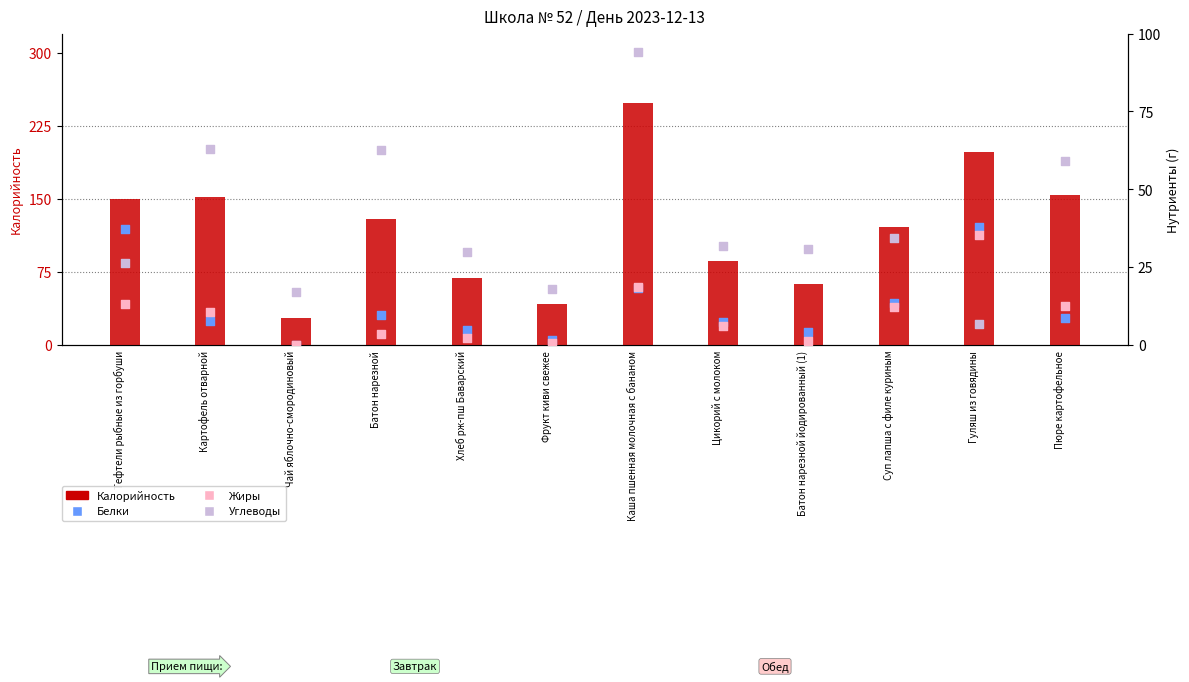

At how many categories does at least one series exceed 108?

7